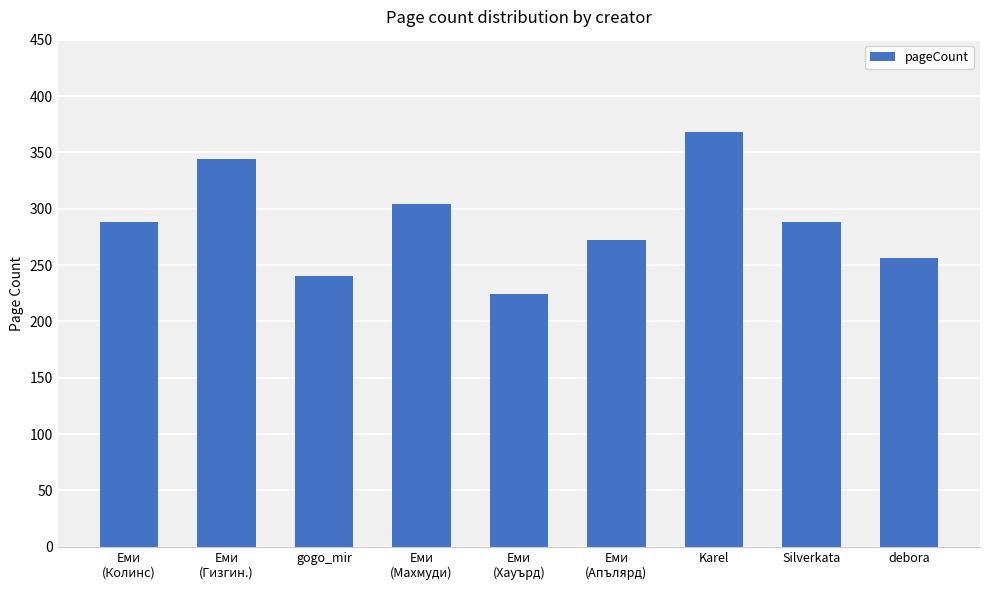

Does the chart contain any negative values?

No